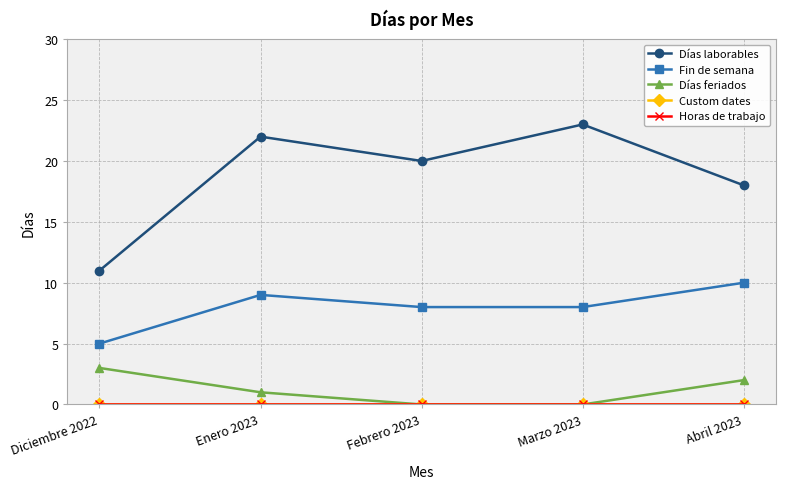

Does the chart have visible grid lines?

Yes